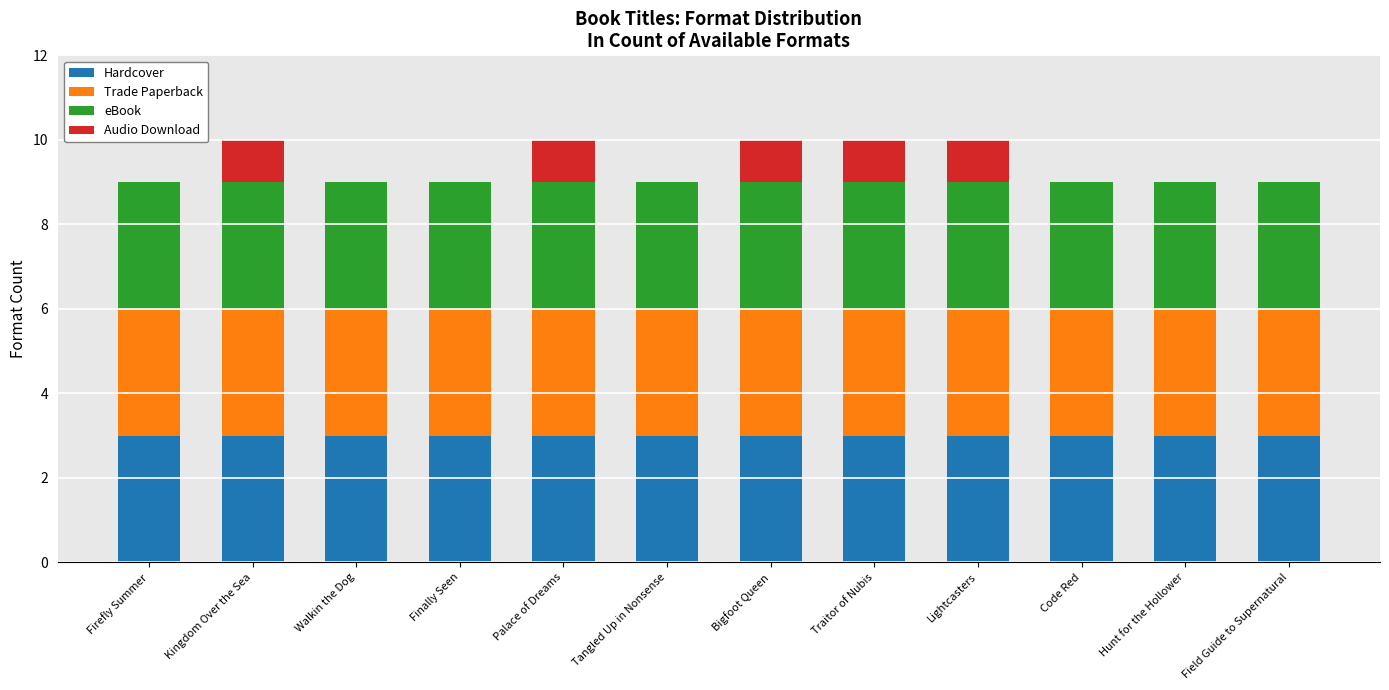

What is the highest value of the Hardcover series?

3